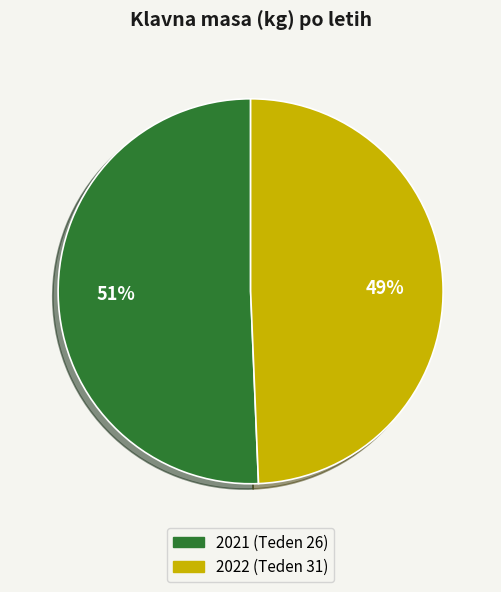

To the nearest percent, what is the average slice percentage?

50%